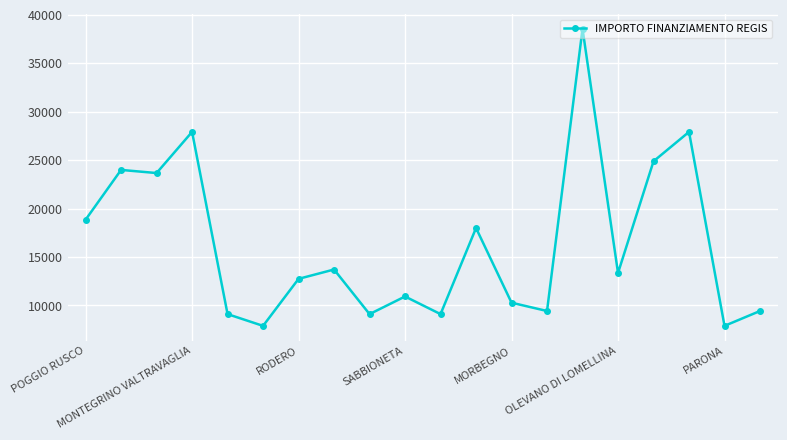

True or false: there are more than 1 points higher than both neighbors.

True